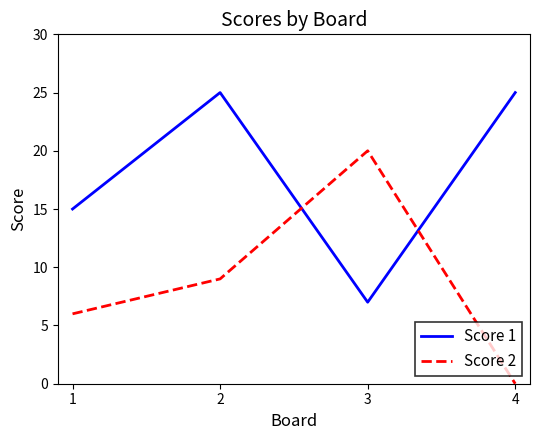

At how many categories does at least one series exceed 8?

4